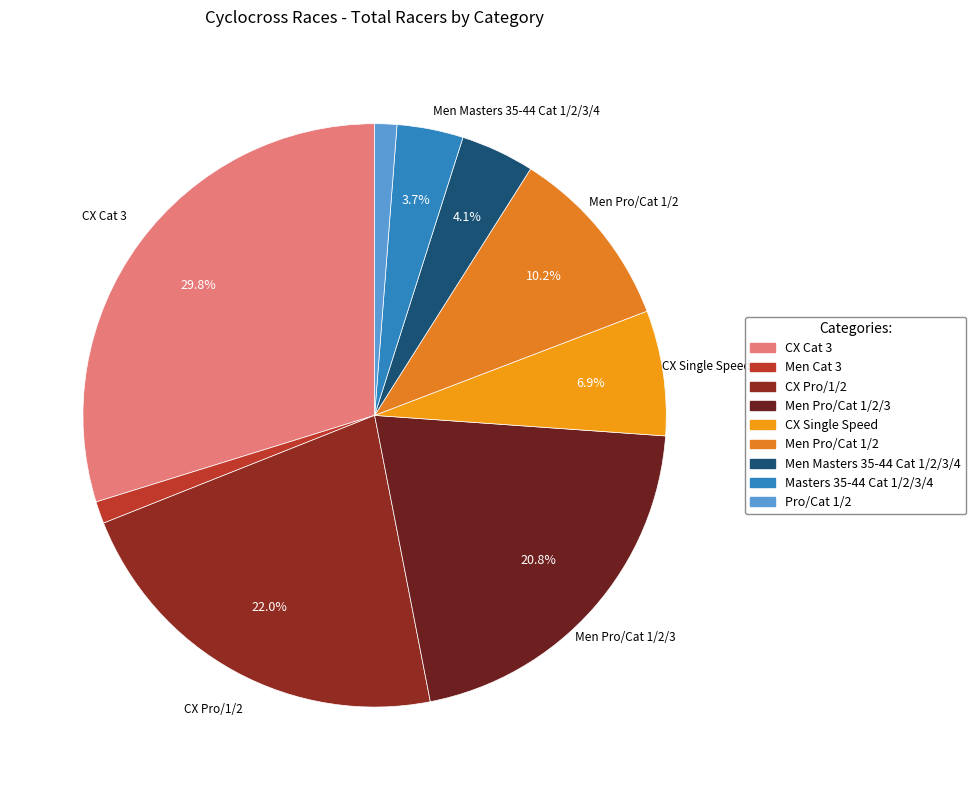

Count the number of slices in the pie.

9